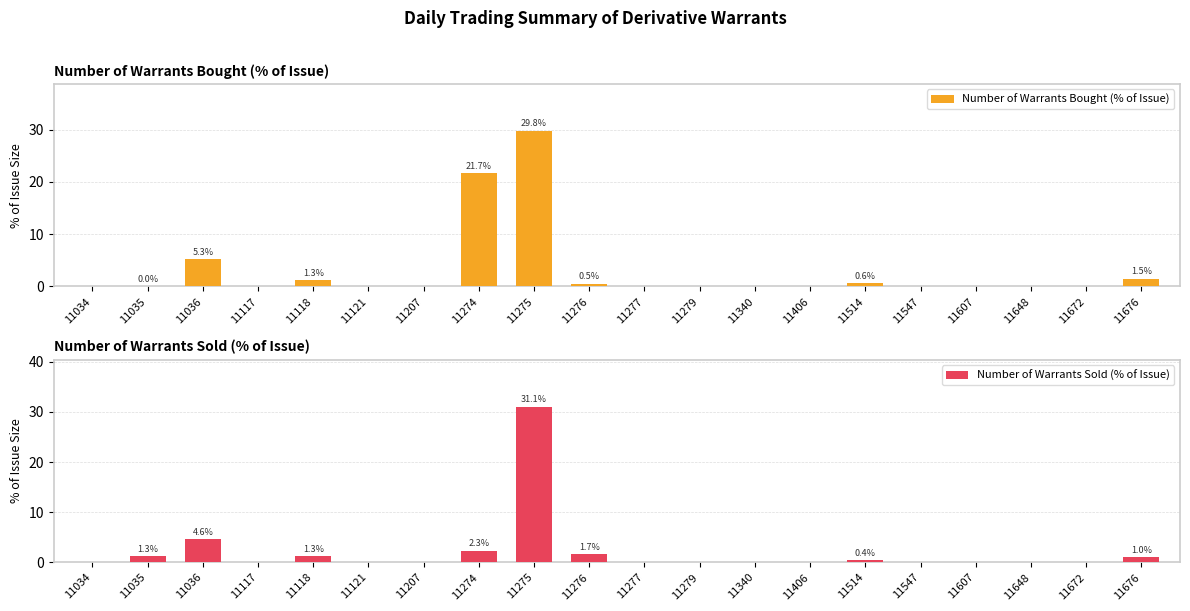

Is the value of Number of Warrants Bought (% of Issue) at 11547 greater than the value of Number of Warrants Sold (% of Issue) at 11276?

No